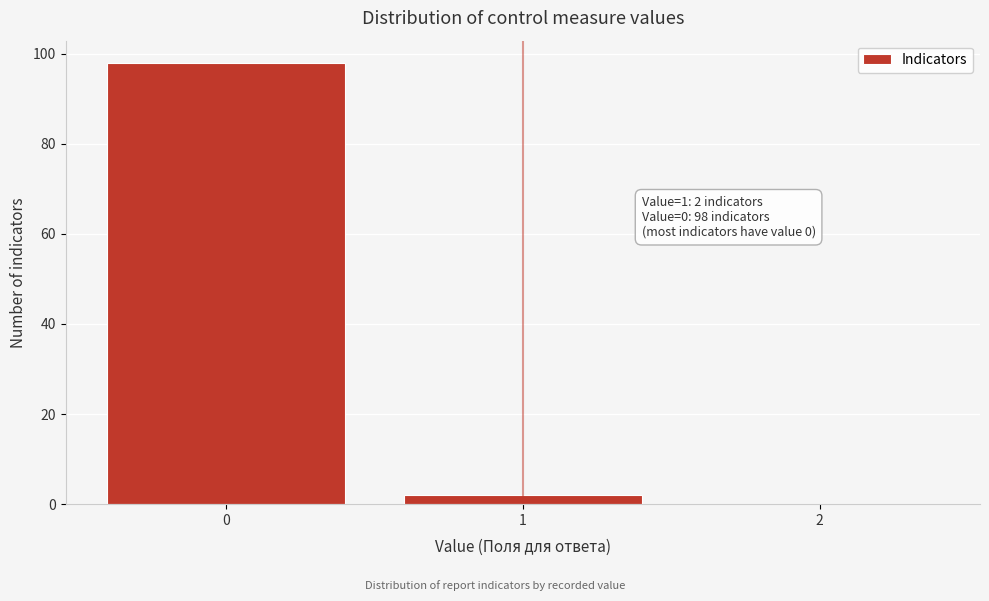

Reading left to right, transcribe all the data shown in this chart.

0=98	1=2	2=0